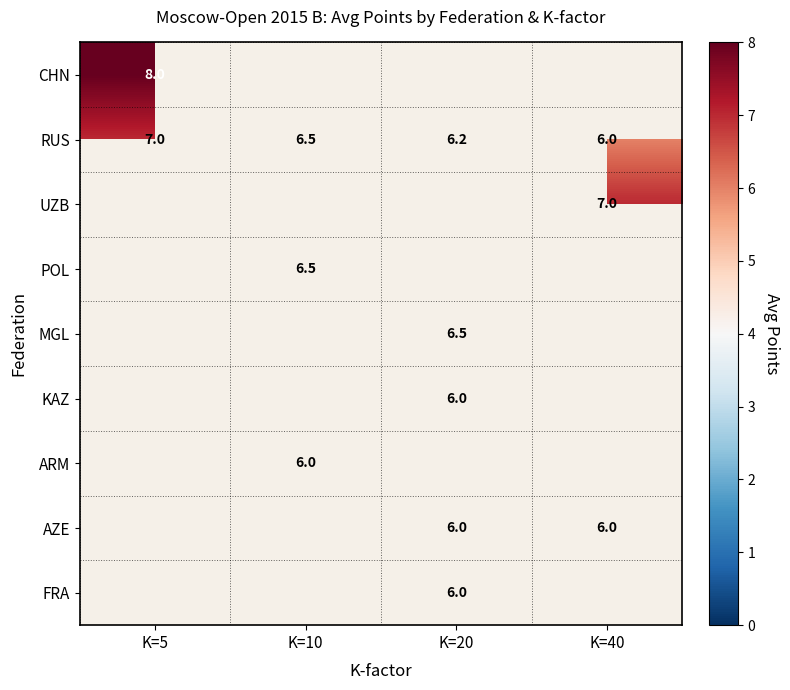

Which has a higher value, K=20 or K=40?

K=40